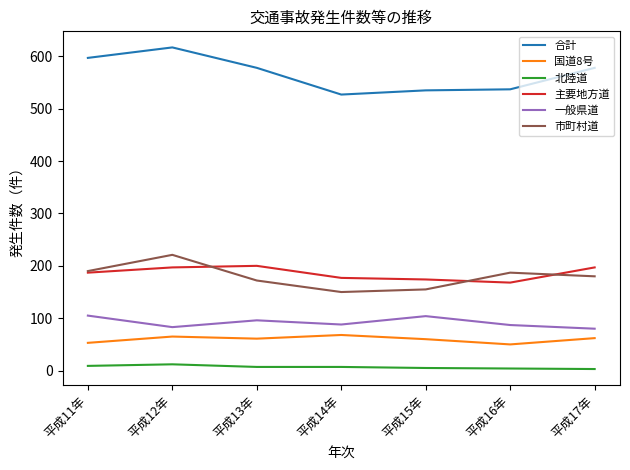

At which category does the chart reach its peak across all series?

平成12年